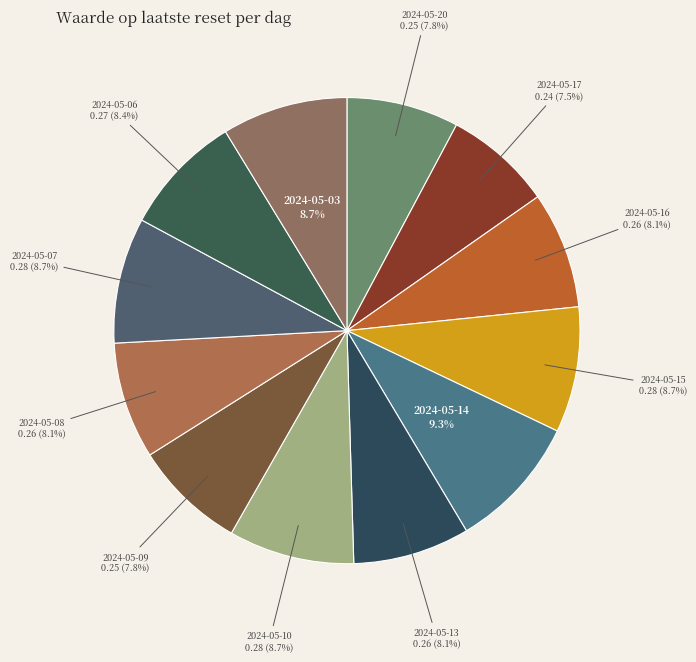

To the nearest percent, what is the combined percentage of 2024-05-10 and 2024-05-20?

17%